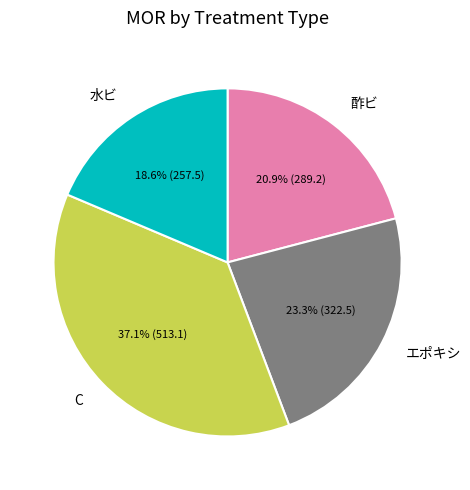

Is there a majority slice in this chart?

No